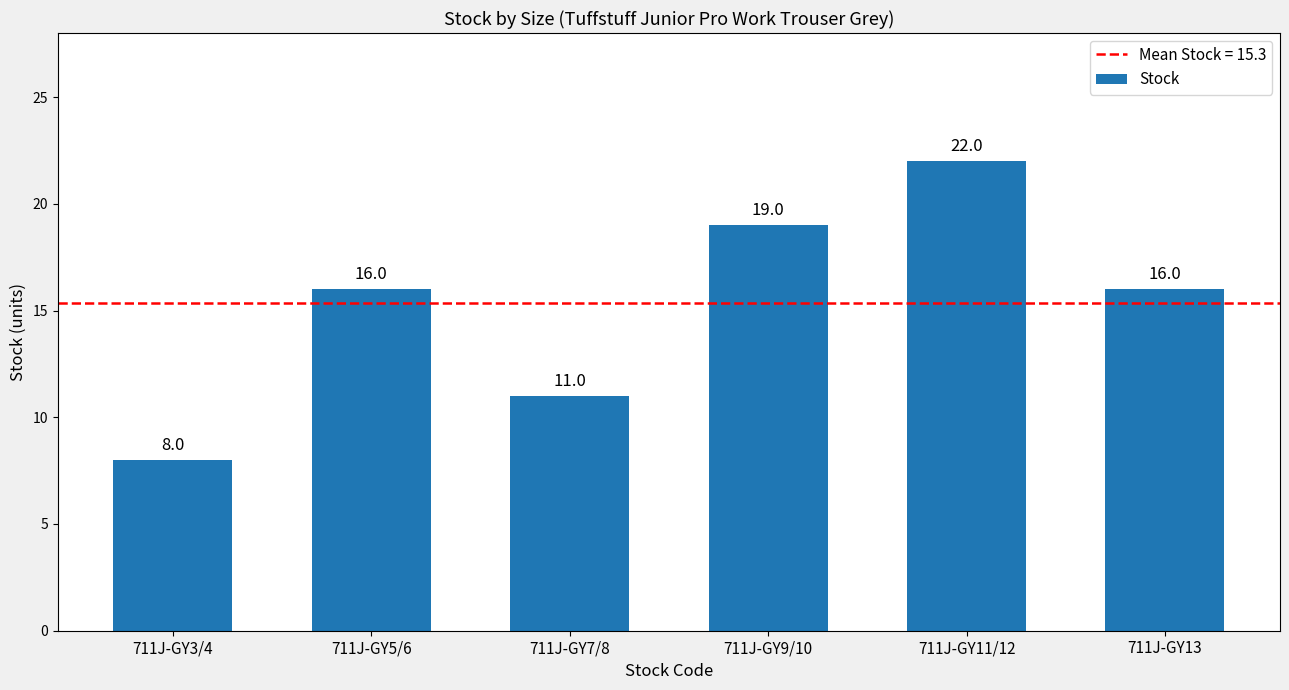

What is the label of the 5th bar from the left?

711J-GY11/12